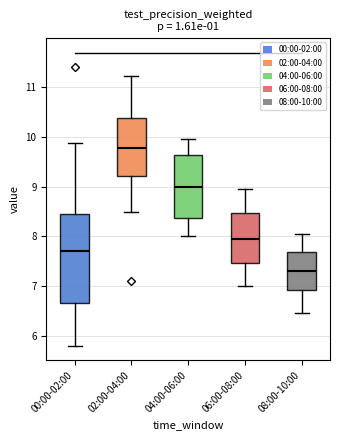

Comparing the boxes themselves (not the whiskers), which one is the tallest?

00:00-02:00